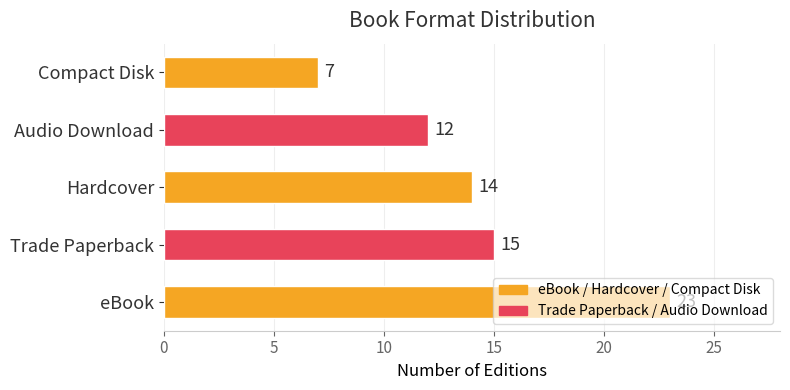

What is the difference between the maximum and minimum values?

16